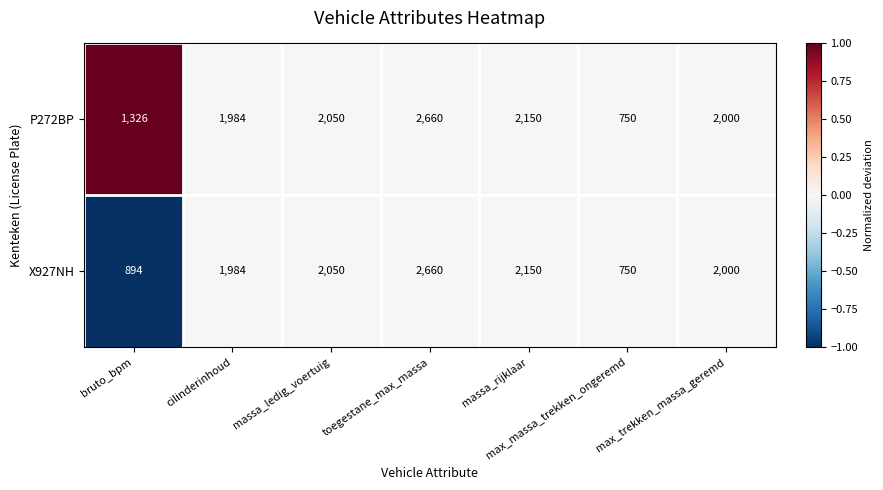

At which category does the chart reach its peak across all series?

toegestane_max_massa